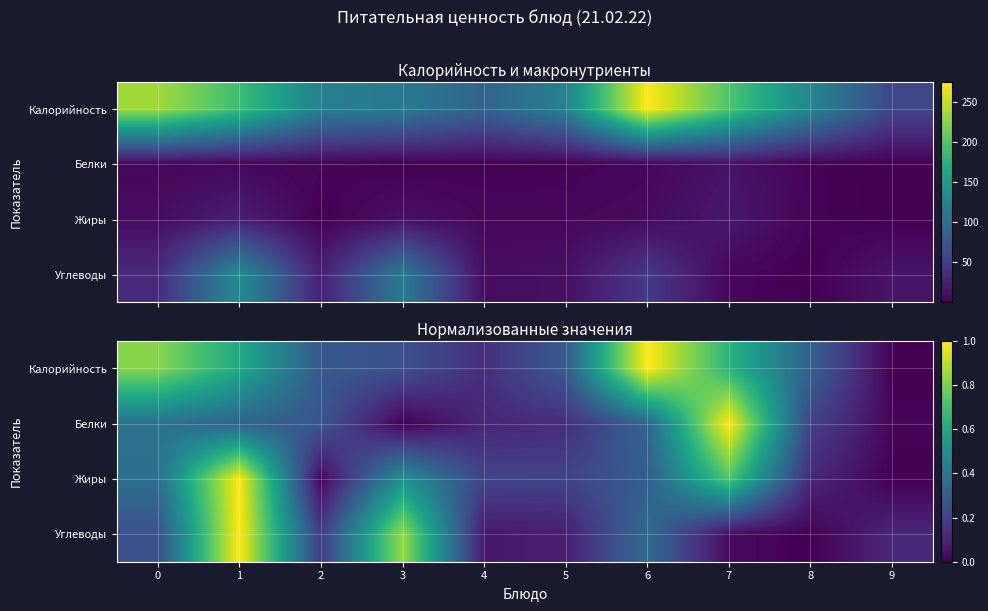

What is the maximum value for Калорийность?

1.0